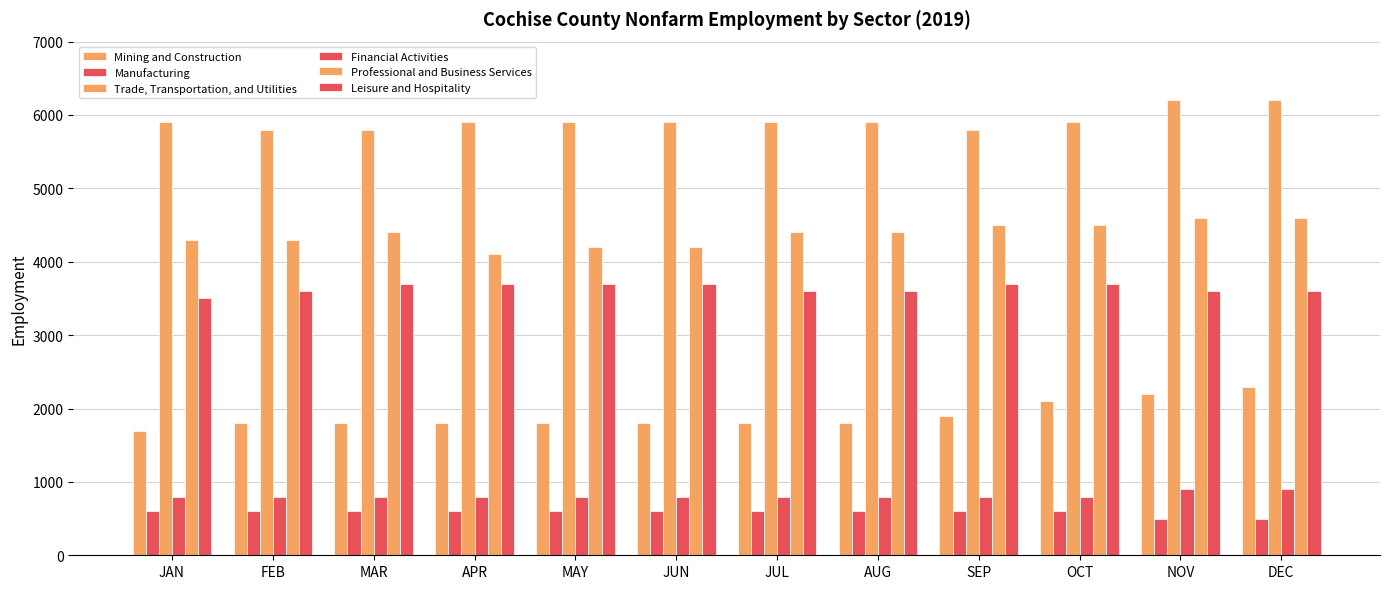

What is the average value of the Financial Activities series?

817